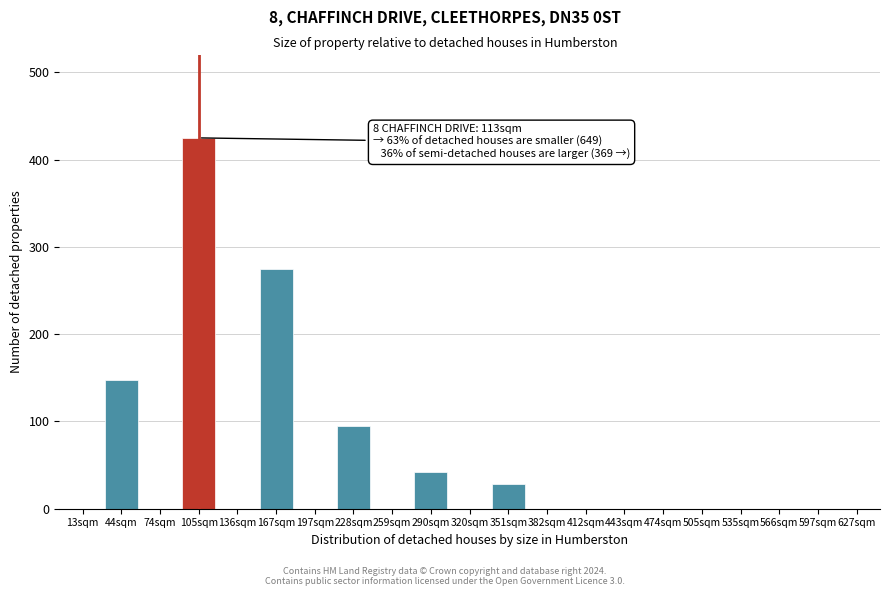

Reading right to left, transcribe all the data shown in this chart.

627sqm=0	597sqm=0	566sqm=0	535sqm=0	505sqm=0	474sqm=0	443sqm=0	412sqm=0	382sqm=0	351sqm=28	320sqm=0	290sqm=42	259sqm=0	228sqm=95	197sqm=0	167sqm=275	136sqm=0	105sqm=425	74sqm=0	44sqm=148	13sqm=0